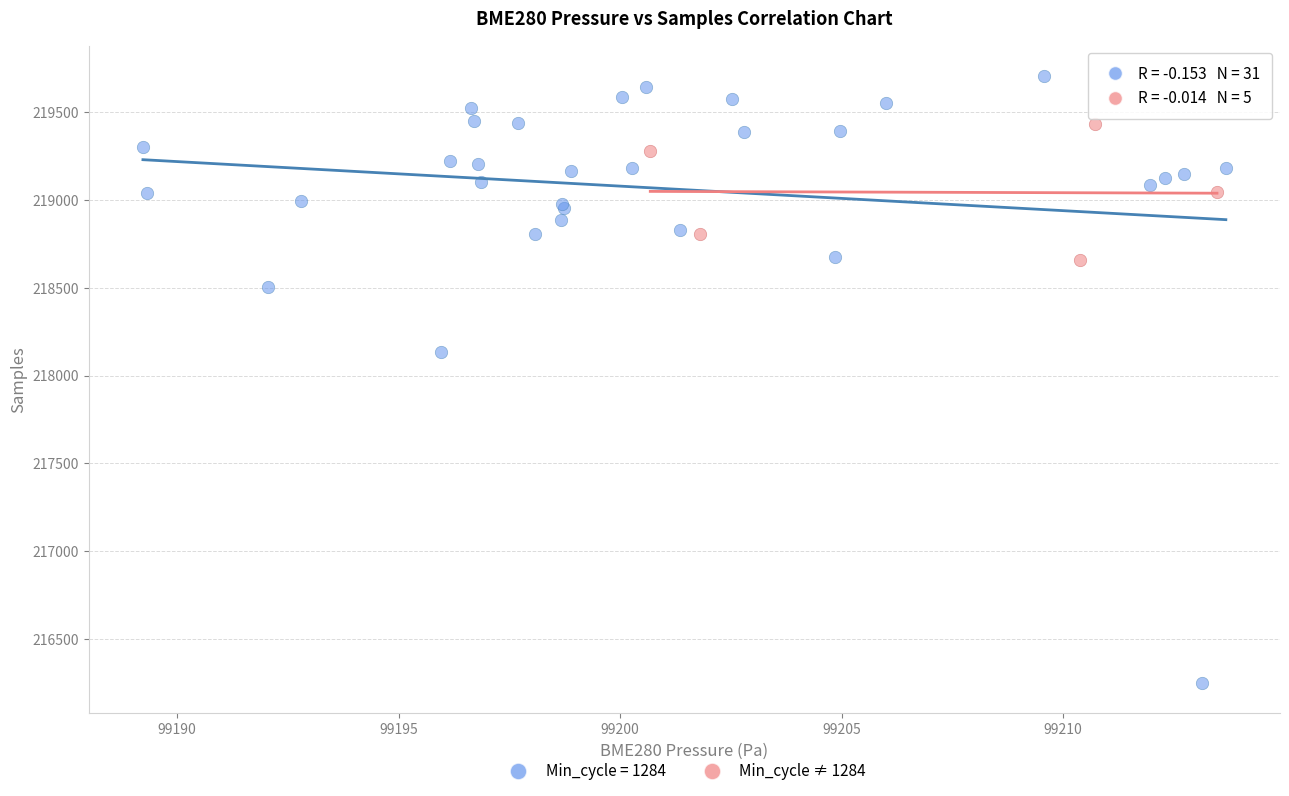

Which series contains the lowest Y value?

Min_cycle = 1284